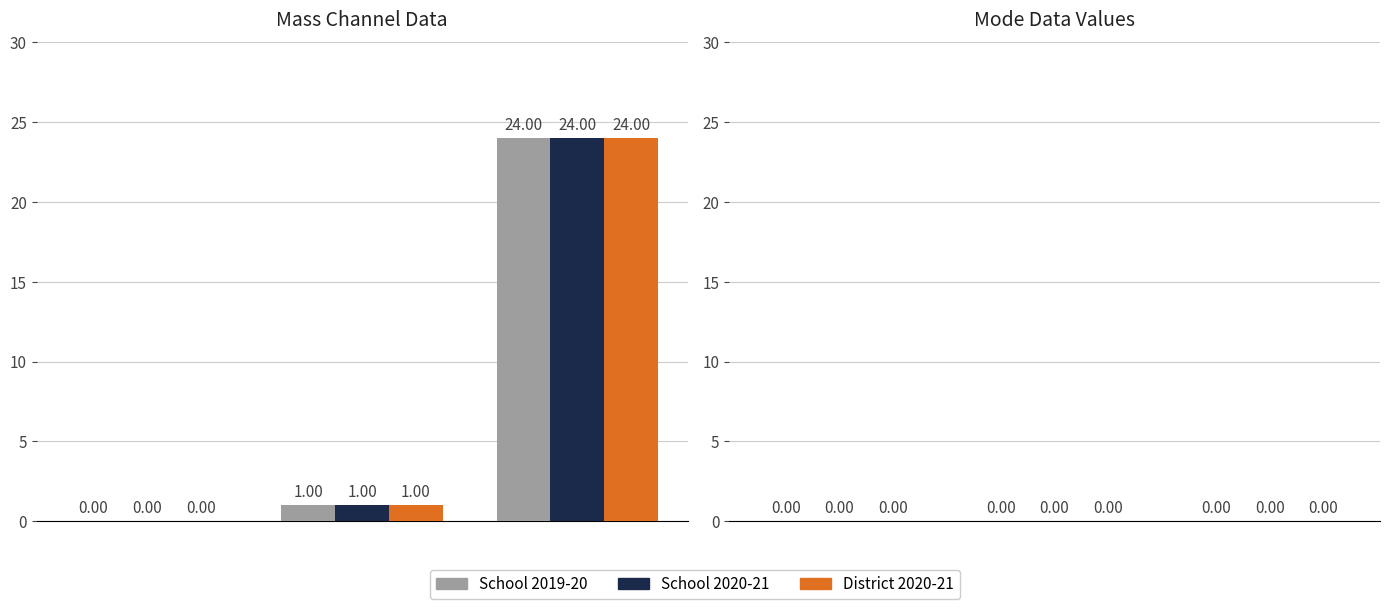

What is the sum of all School 2020-21 values?

25